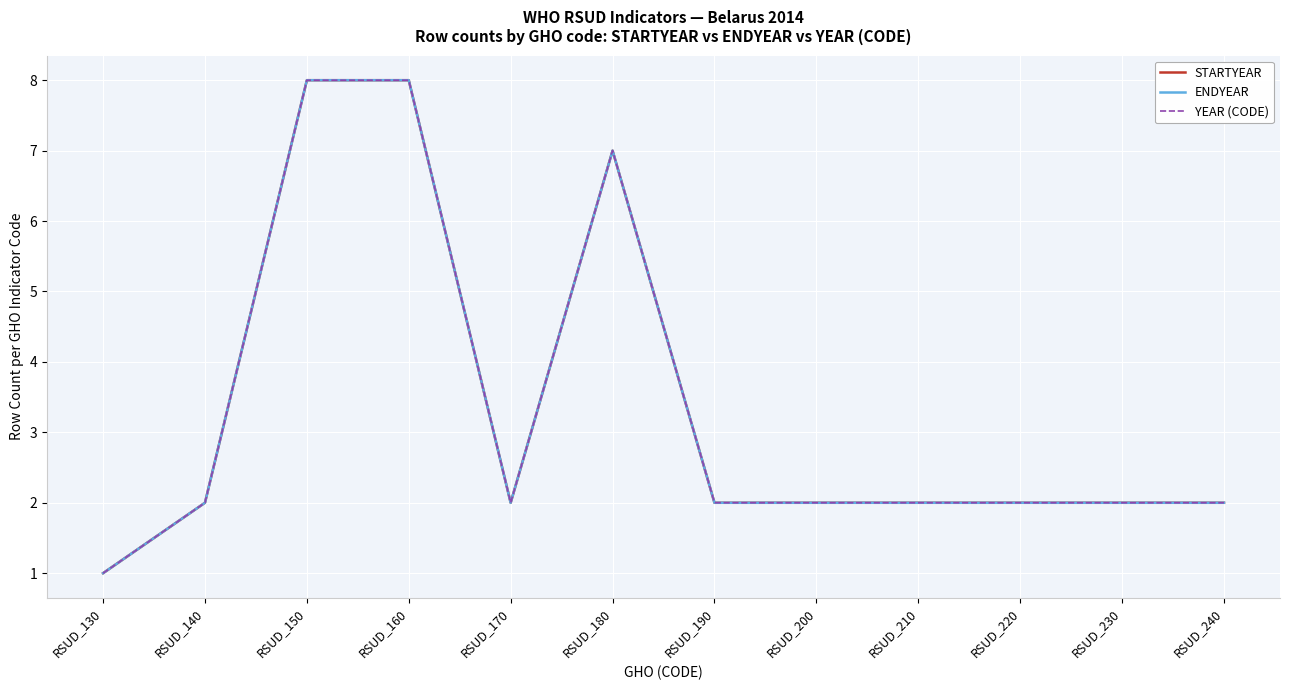

Is this an area chart (filled region under the line)?

No